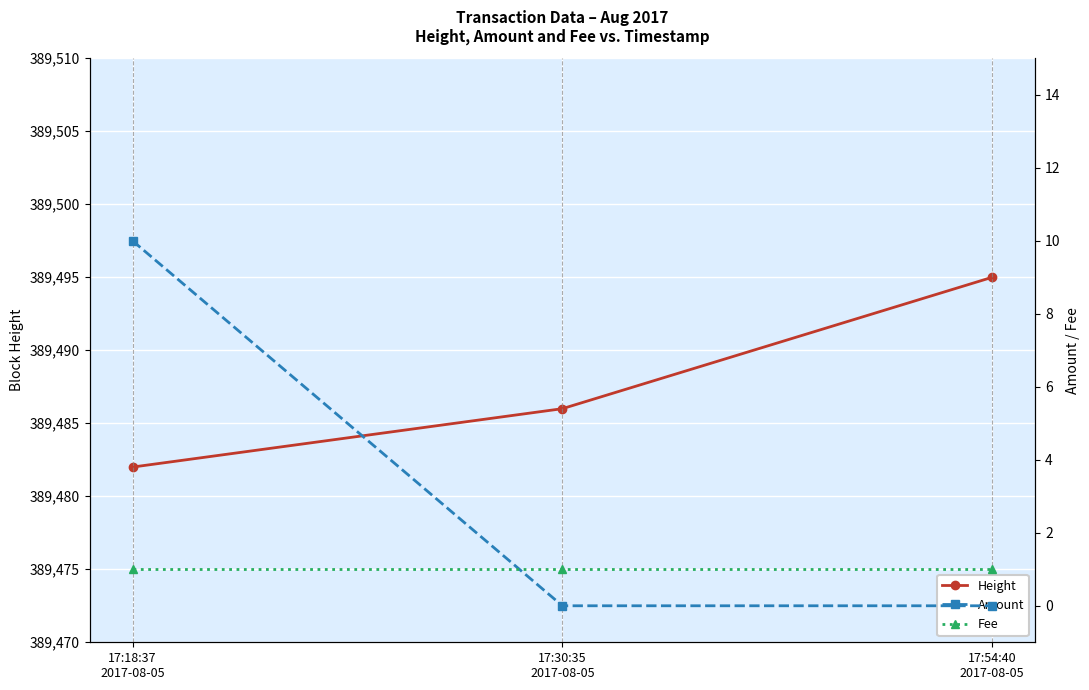

Between 17:18:37
2017-08-05 and 17:54:40
2017-08-05, which series saw the biggest shift?

Height